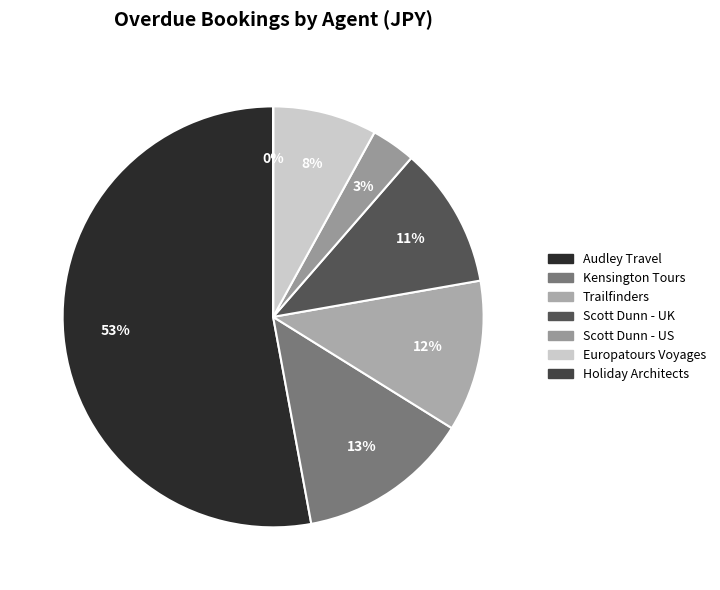

Which has a higher value, Europatours Voyages or Kensington Tours?

Kensington Tours